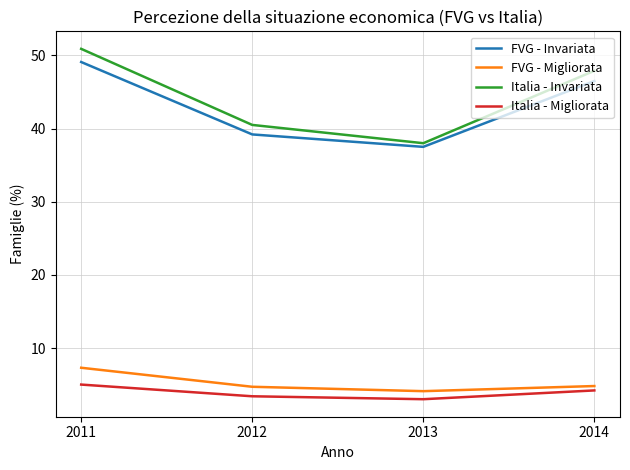

What is the total value across all series at 2011?

112.3